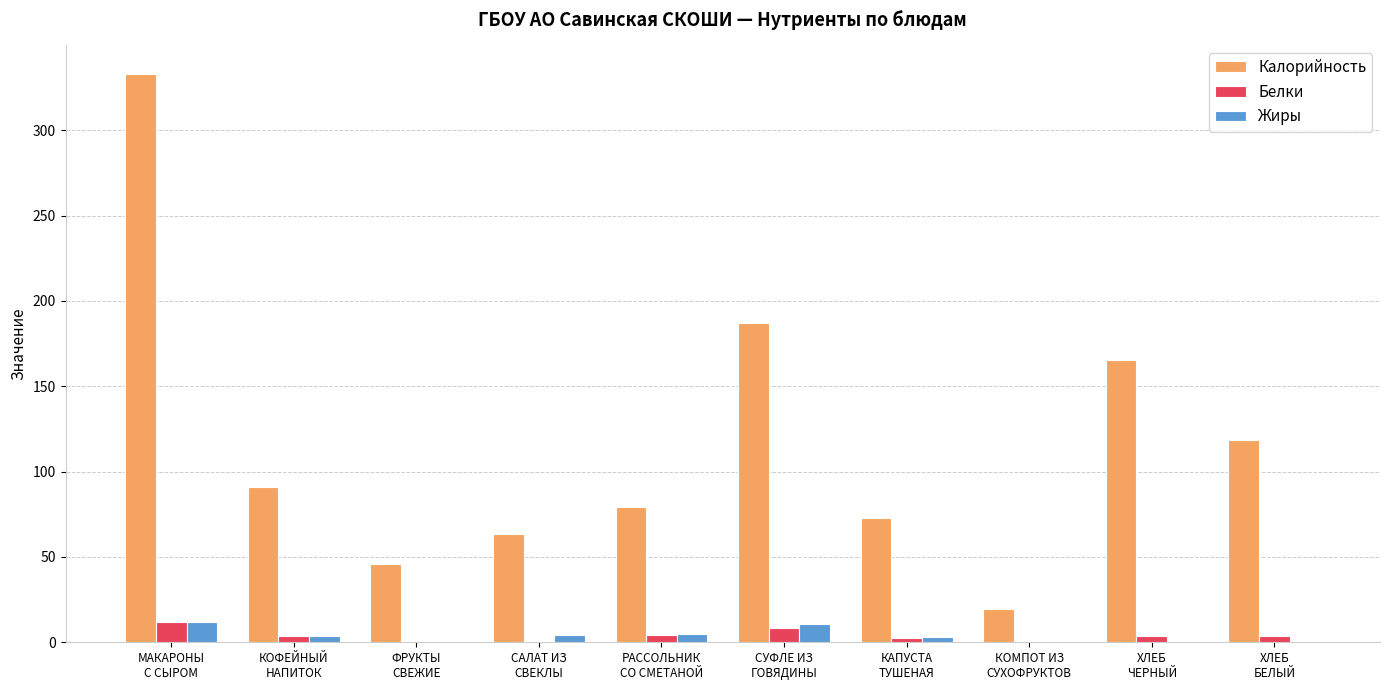

Are the bars grouped side by side (vs. stacked)?

Yes